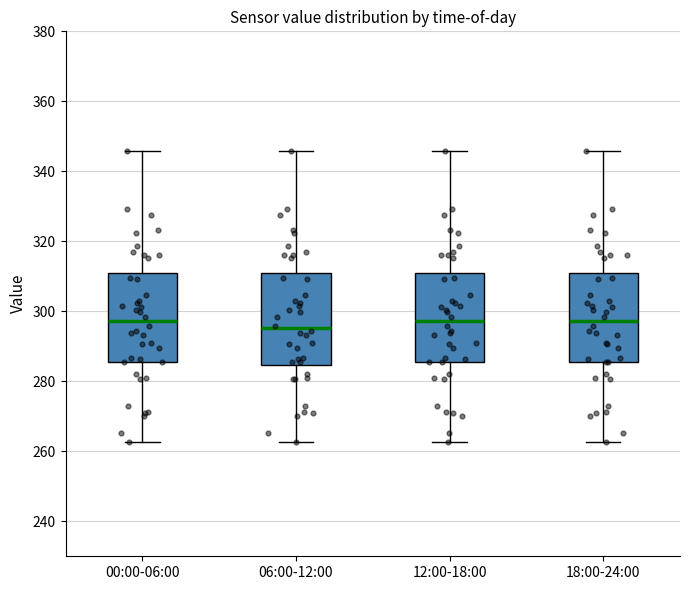

Which box has the lowest median line?

06:00-12:00